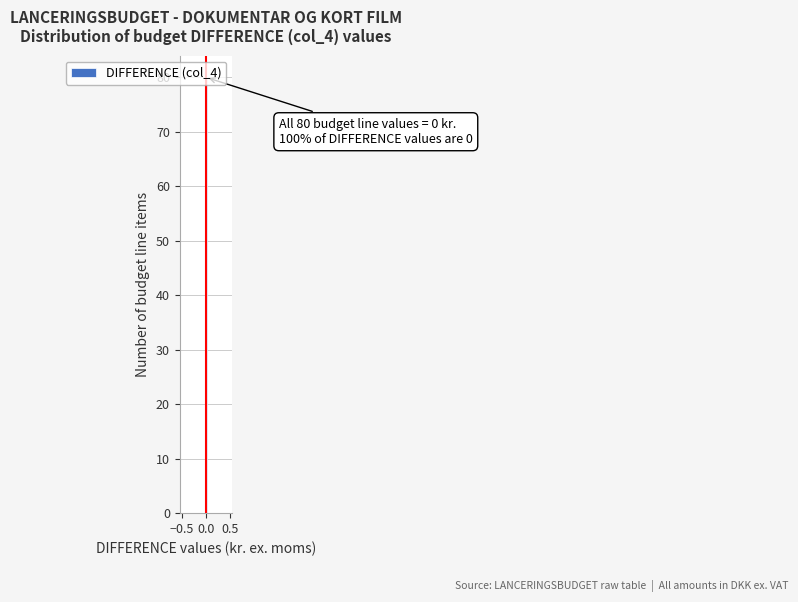

Around what value on the x-axis is the tallest bar? Give the approximate position of its centre, as read against the axis.

0.00